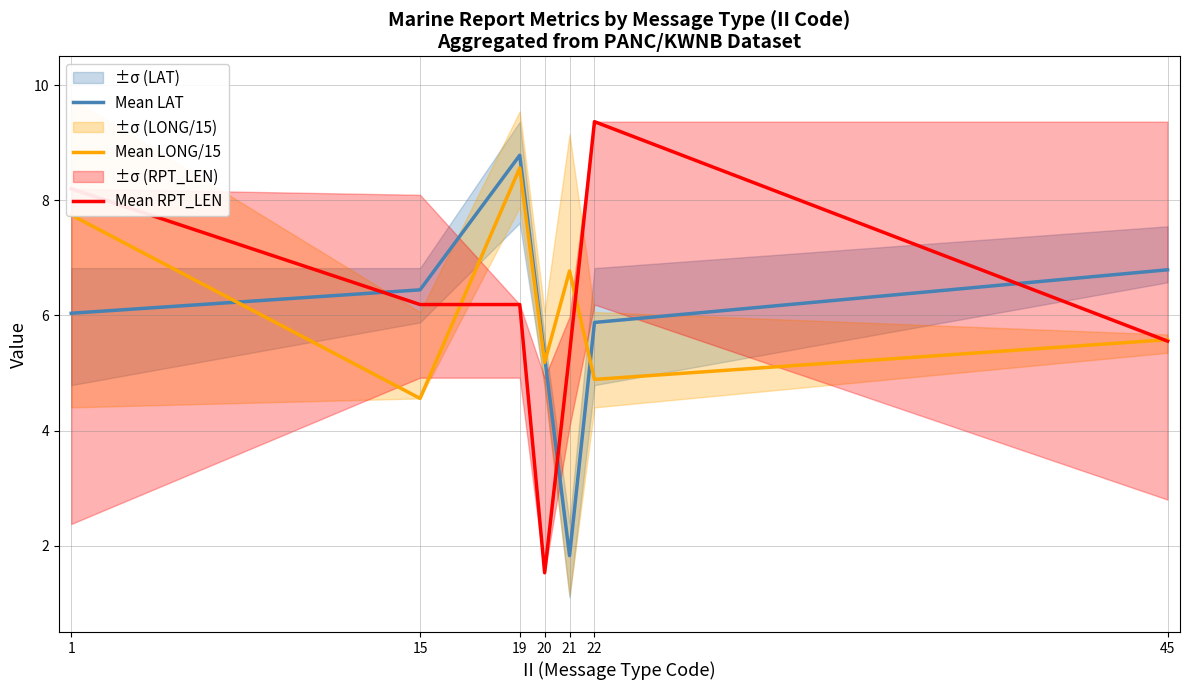

At which category does Mean LONG/15 reach its first local valley?

15